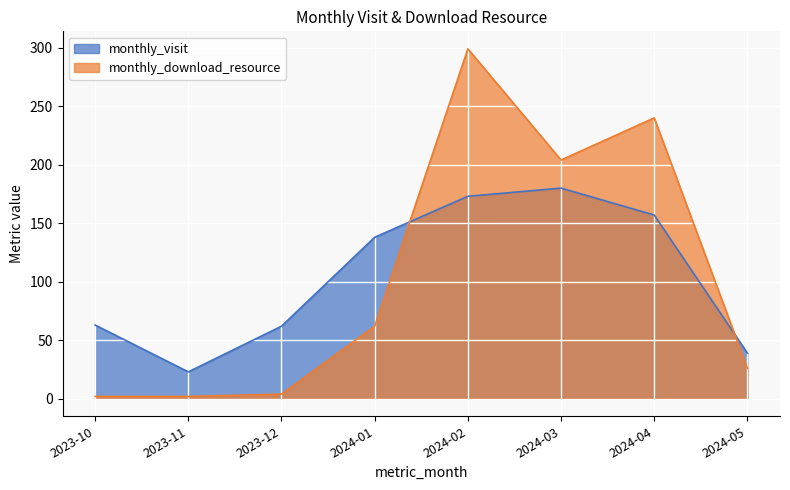

Which label corresponds to the smallest value in the chart?

2023-10